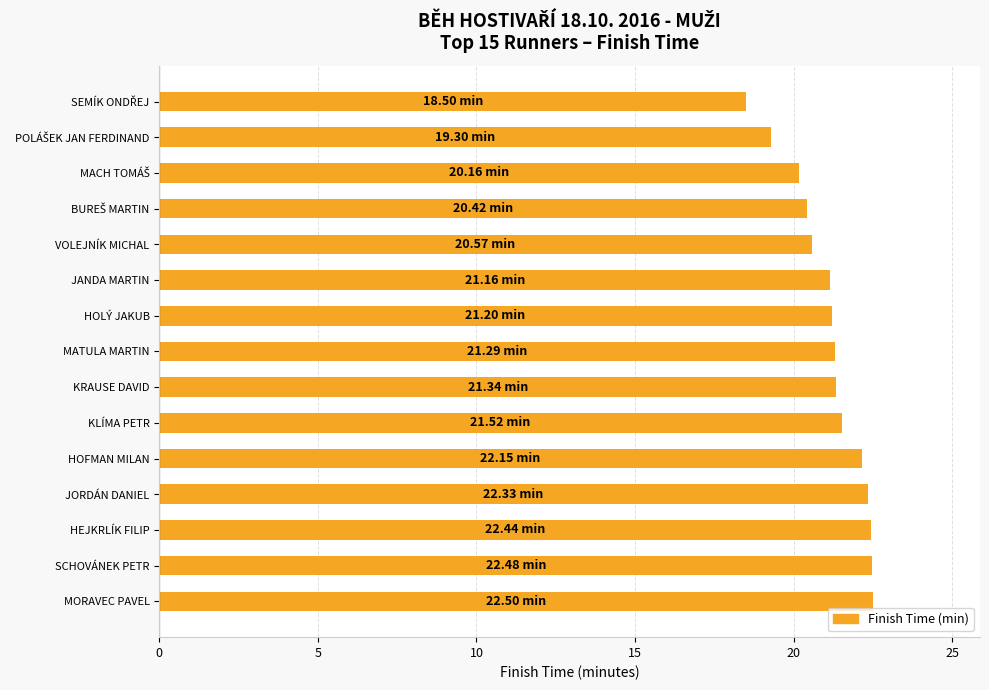

What is the sum of all values?

317.4